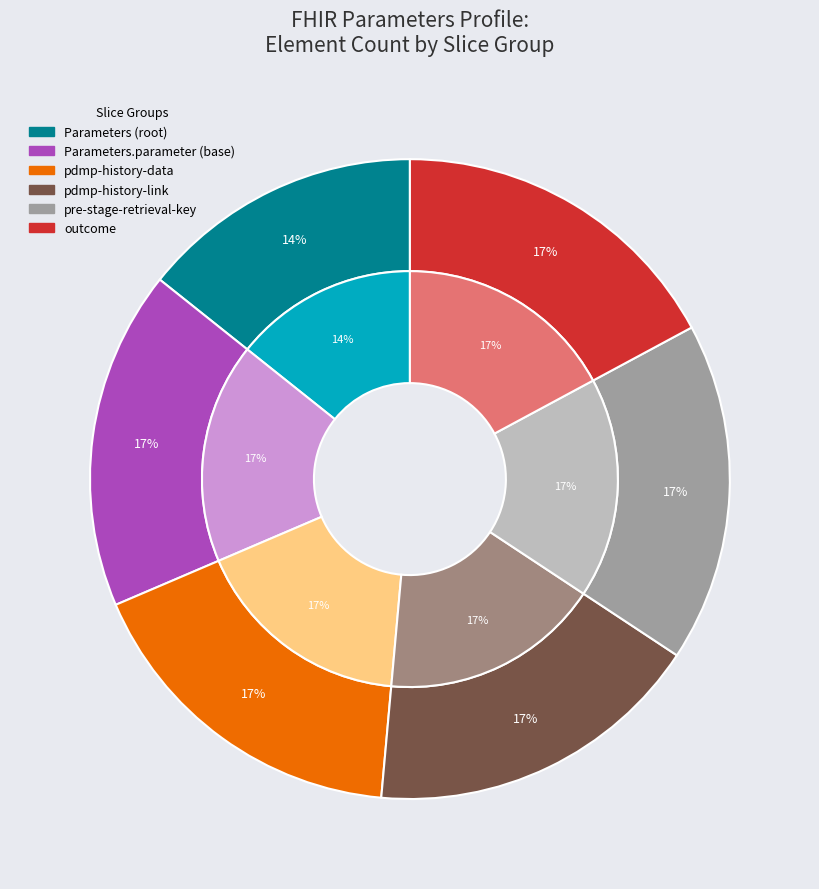

Does any single category account for the majority?

No